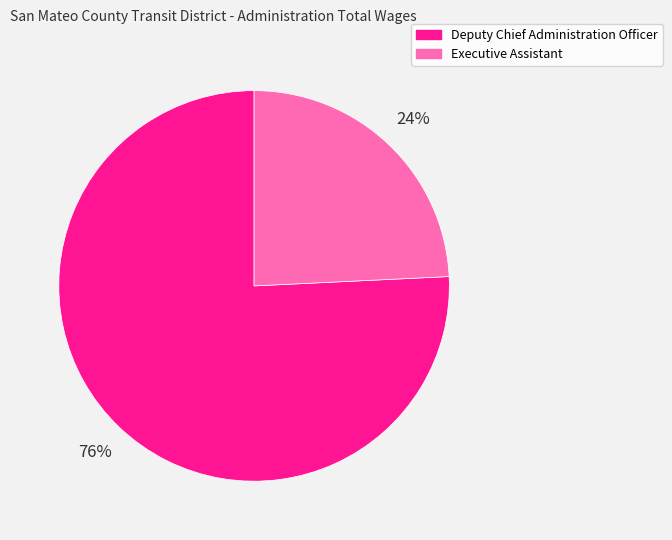

Which category has the smallest portion of the pie?

Executive Assistant